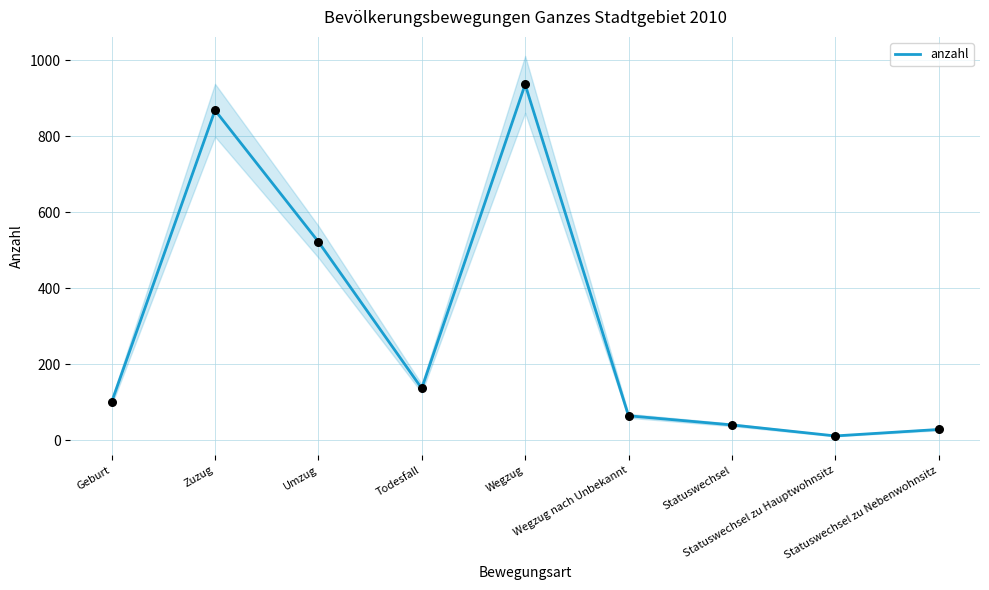

Between Wegzug and Todesfall, which is larger?

Wegzug